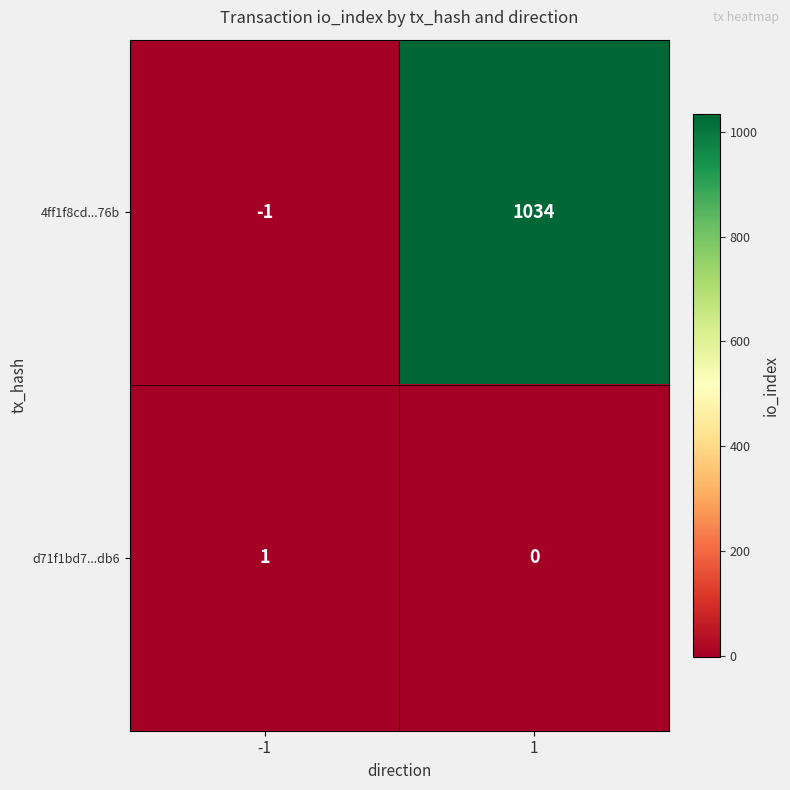

Which series has the largest range (max minus min)?

4ff1f8cd...76b